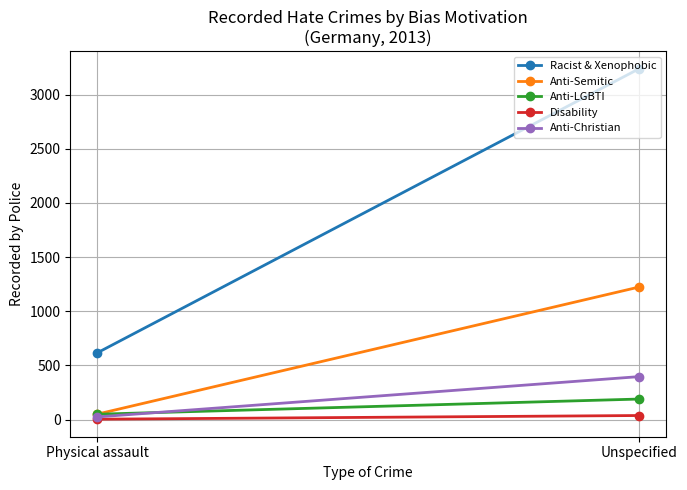

At which label is Anti-Semitic closest to 637?

Physical assault